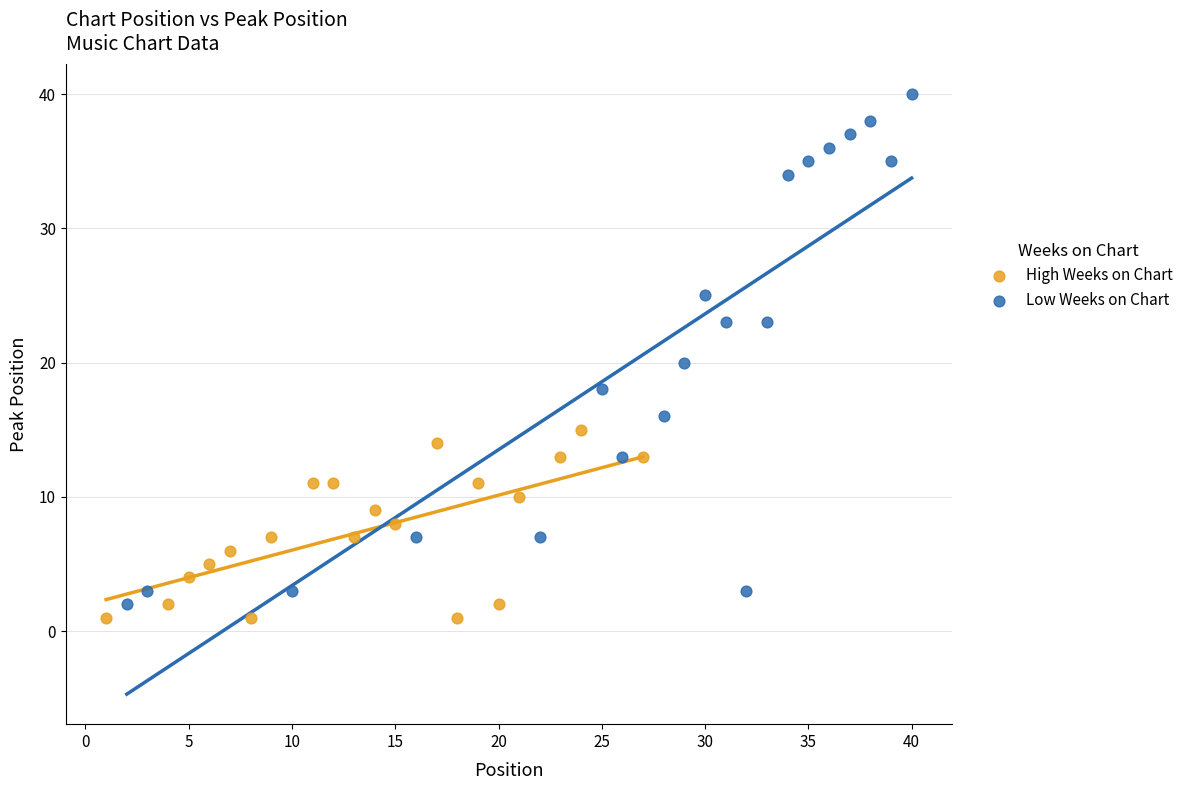

Which series contains the highest Y value?

Low Weeks on Chart